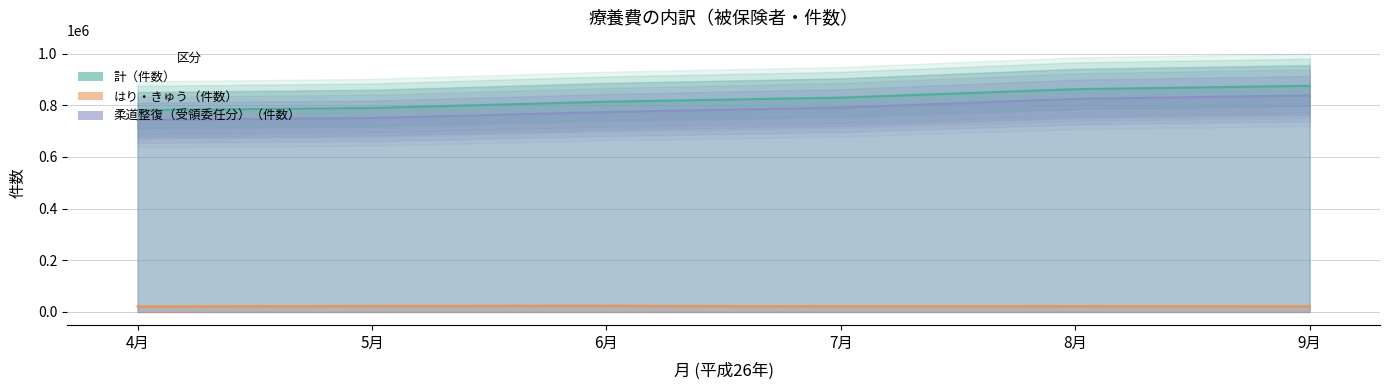

True or false: はり・きゅう（件数） and 計（件数） intersect in this chart.

False